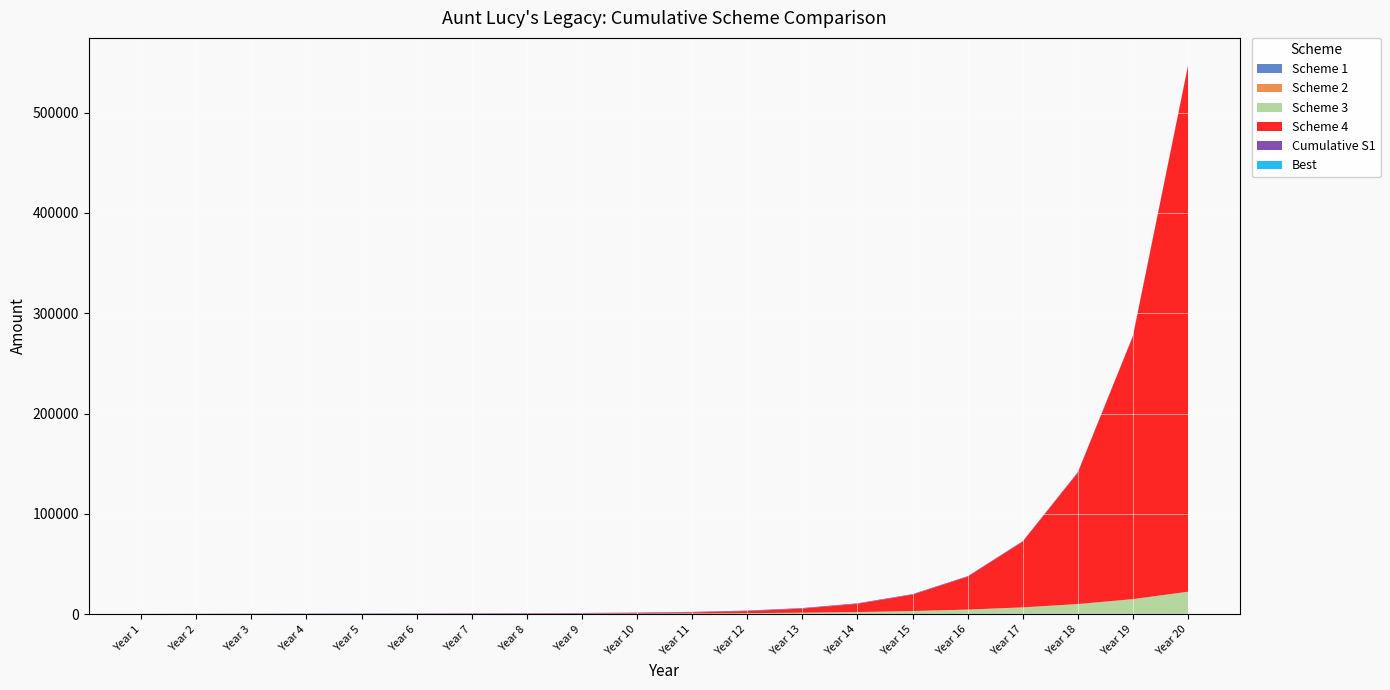

Reading right to left, what are all the values shown in this chart?

Scheme 1: 0.0	0.0	0.0	0.0	0.0	0.0	0.0	0.0	0.0	0.0	10.0	20.0	30.0	40.0	50.0	60.0	70.0	80.0	90.0	100.0
Scheme 2: 200.0	190.0	180.0	170.0	160.0	150.0	140.0	130.0	120.0	110.0	100.0	90.0	80.0	70.0	60.0	50.0	40.0	30.0	20.0	10.0
Scheme 3: 22168.4	14778.9	9852.6	6568.4	4378.9	2919.3	1946.2	1297.5	865.0	576.7	384.4	256.3	170.9	113.9	75.9	50.6	33.8	22.5	15.0	10.0
Scheme 4: 524288.0	262144.0	131072.0	65536.0	32768.0	16384.0	8192.0	4096.0	2048.0	1024.0	512.0	256.0	128.0	64.0	32.0	16.0	8.0	4.0	2.0	1.0
Cumulative S1: 550.0	550.0	550.0	550.0	550.0	550.0	550.0	550.0	550.0	550.0	550.0	540.0	520.0	490.0	450.0	400.0	340.0	270.0	190.0	100.0
Best: 4.0	4.0	4.0	4.0	4.0	4.0	4.0	4.0	4.0	4.0	3.0	3.0	1.0	1.0	1.0	1.0	1.0	1.0	1.0	1.0